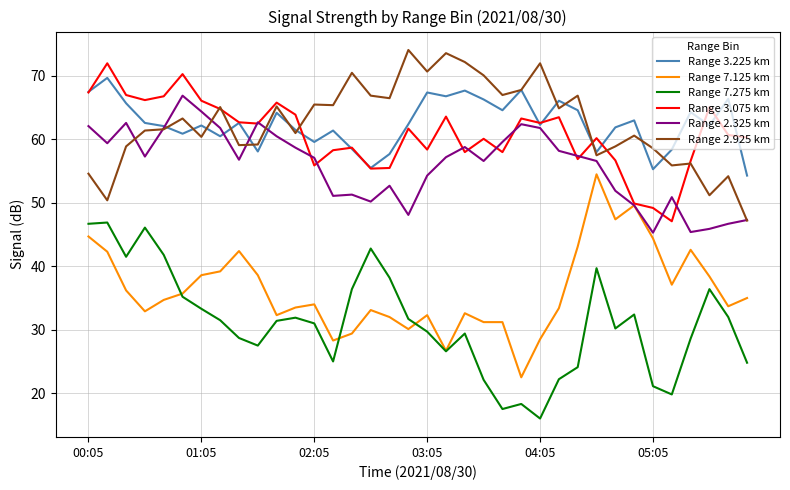

What is the greatest value displayed?

74.1